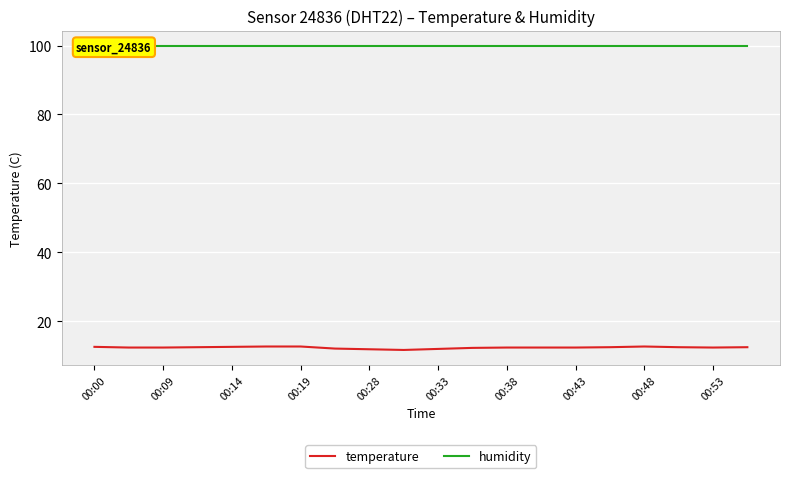

Is it true that temperature equals 2.7 at 00:28?

False